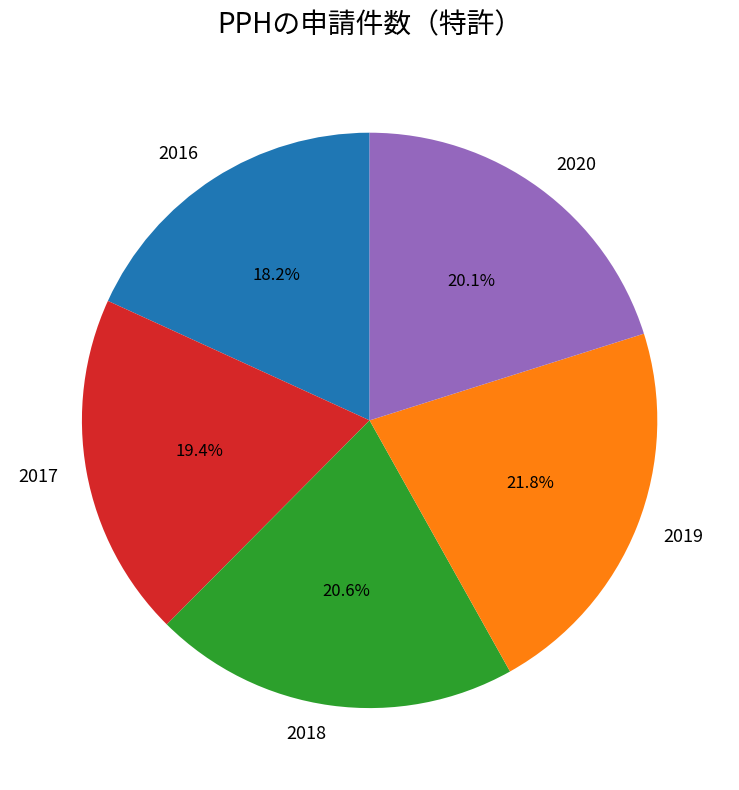

To the nearest percent, what is the difference between the largest and smallest slice percentages?

4%